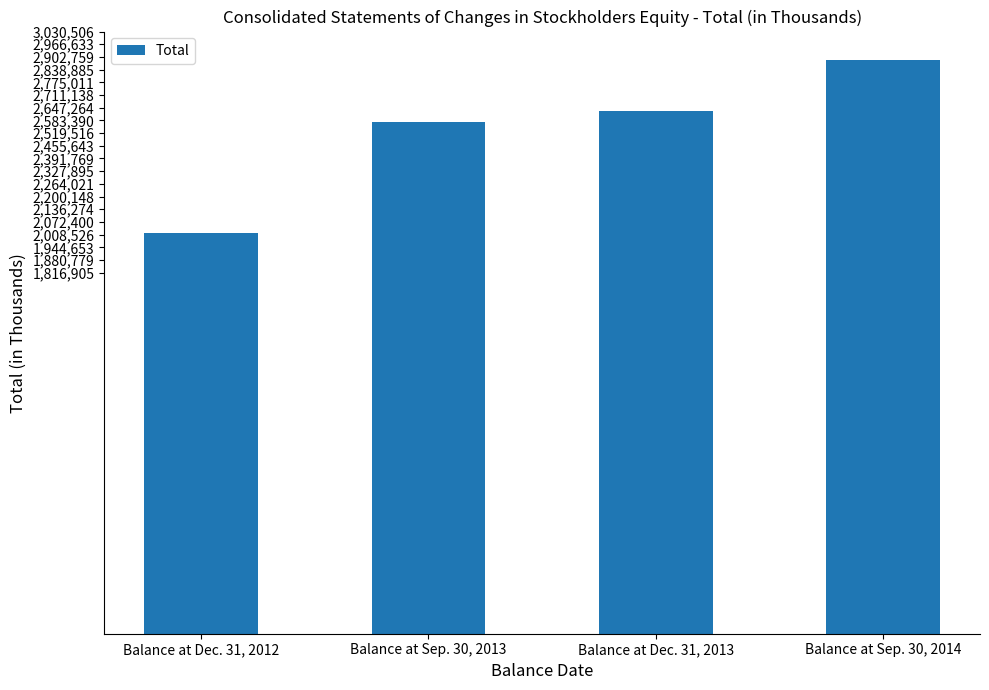

What is the change in value from Balance at Dec. 31, 2012 to Balance at Sep. 30, 2013?

+554773